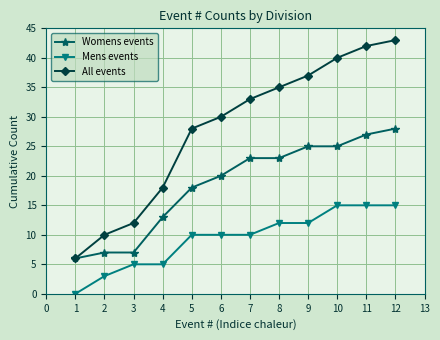

What value does the Mens events series have at 11, to the nearest 10?

20